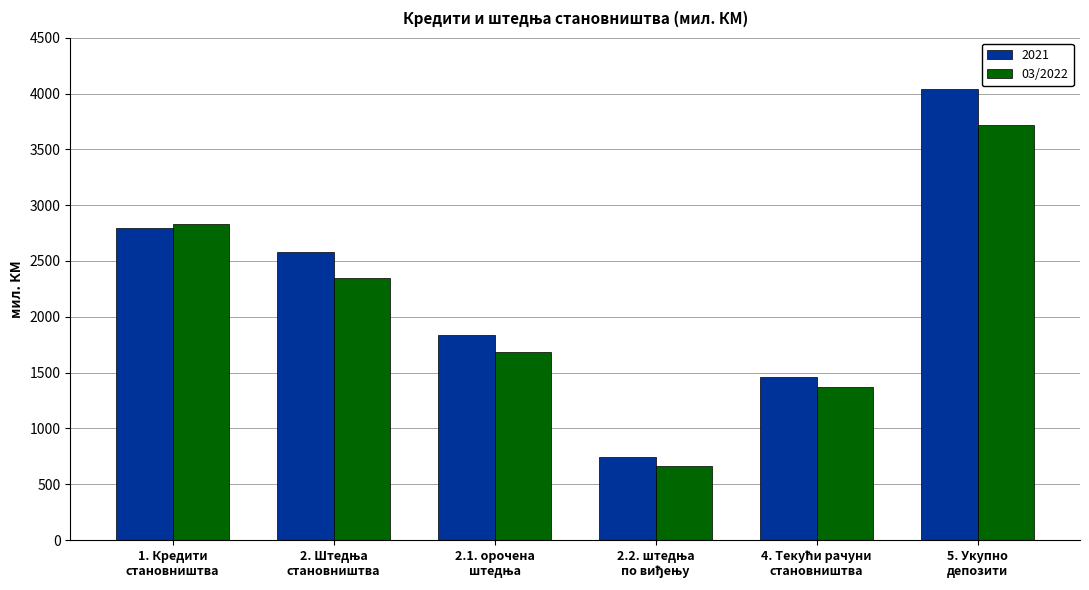

At which category does the chart reach its peak across all series?

5. Укупно
депозити